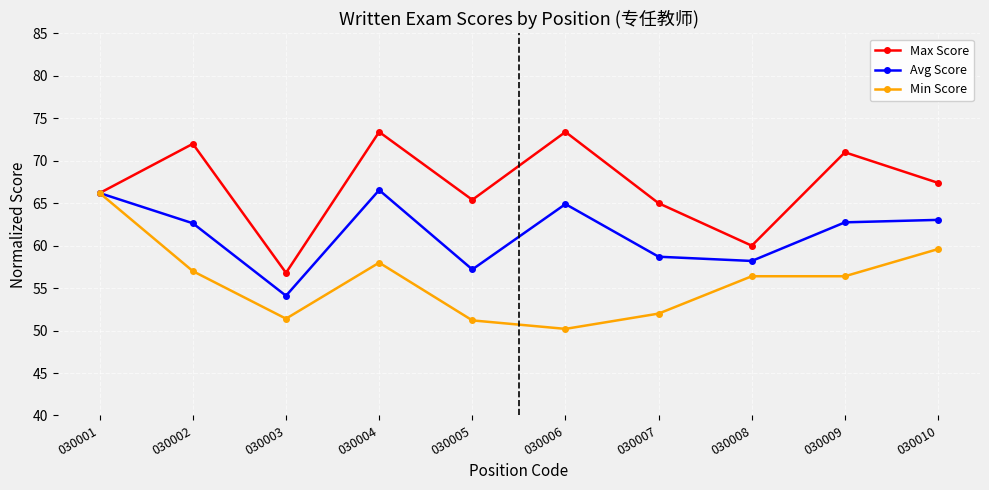

True or false: Min Score has a value of 96.3 at 030001.

False